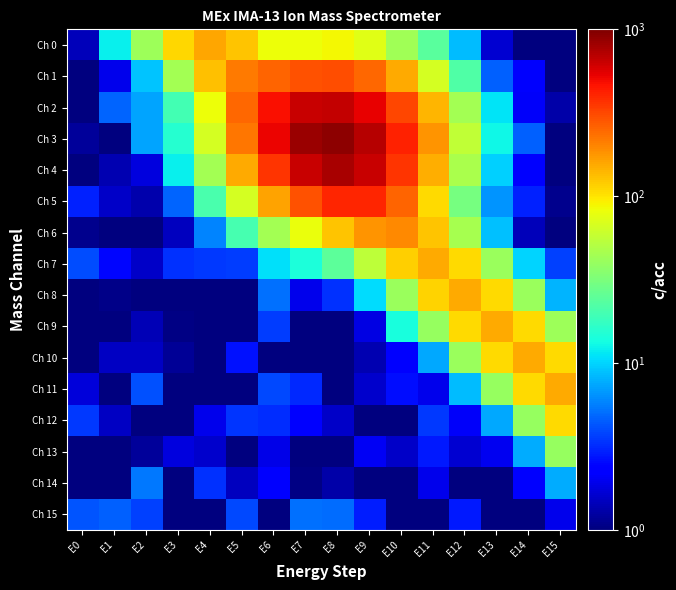

At how many categories does at least one series exceed 515?

4